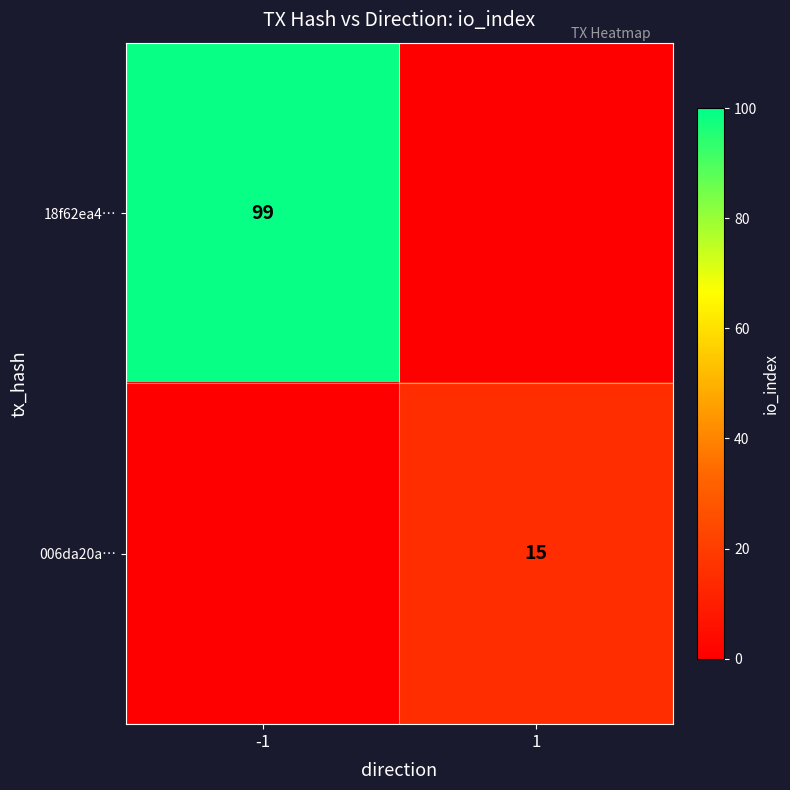

At which category is the sum across all series the highest?

-1